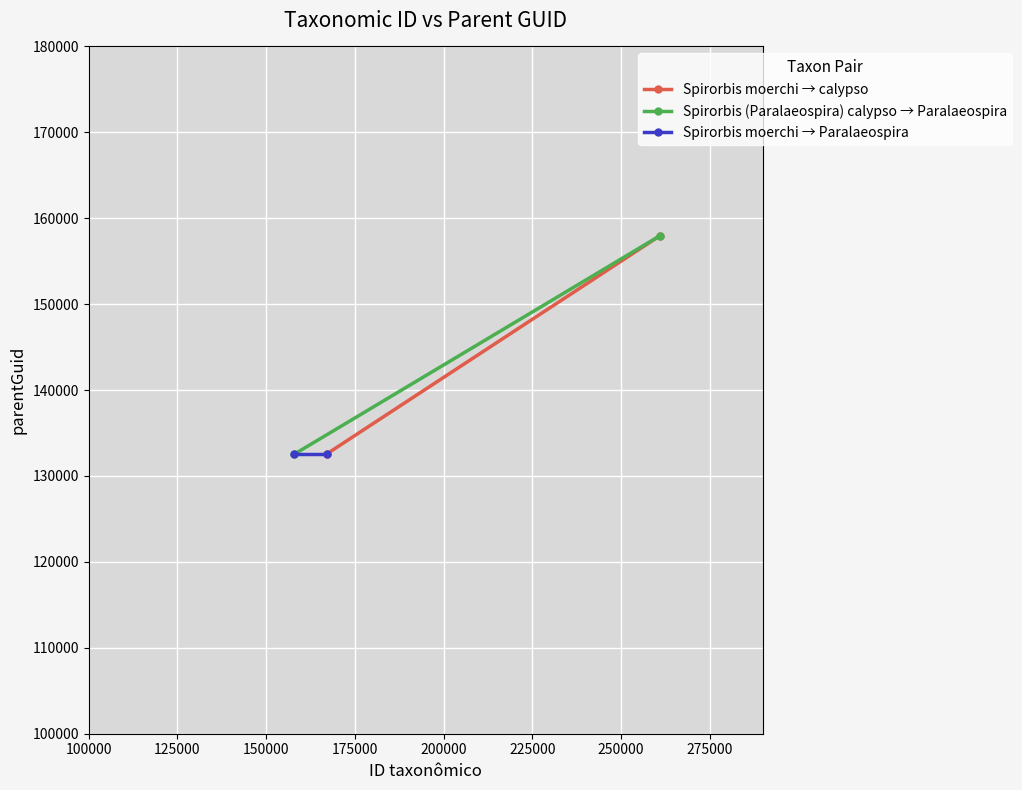

What is the spread (max minus min) of values at 125000?

25413